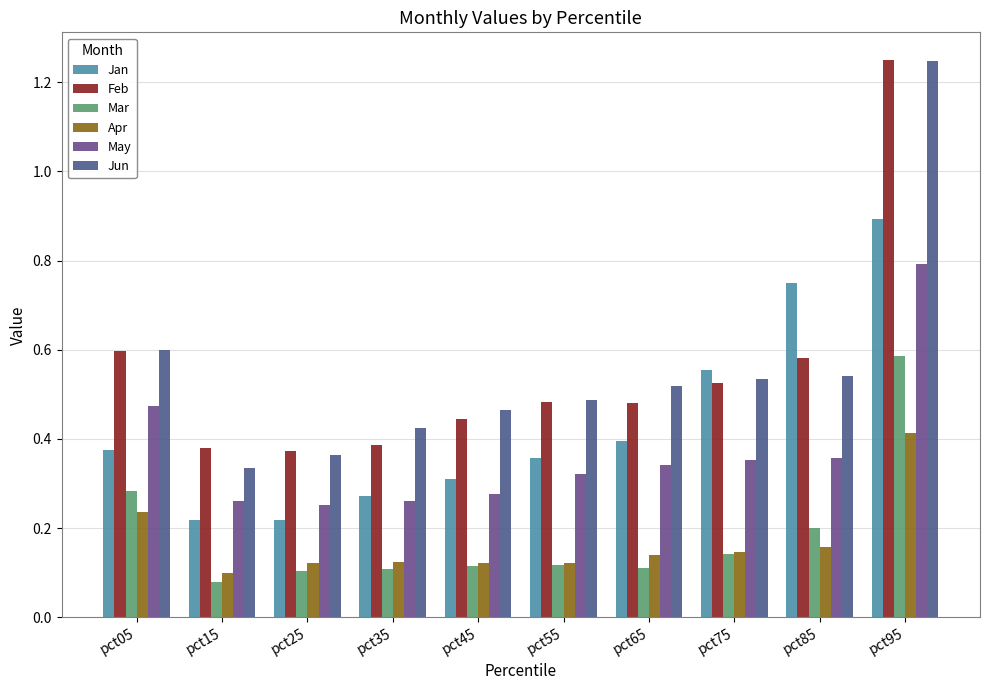

How many bars are there in each group?

6